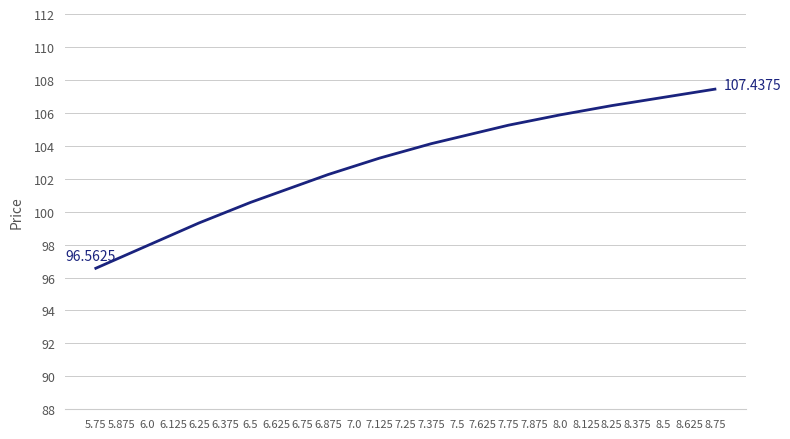

What position from the left is 8.125?

20